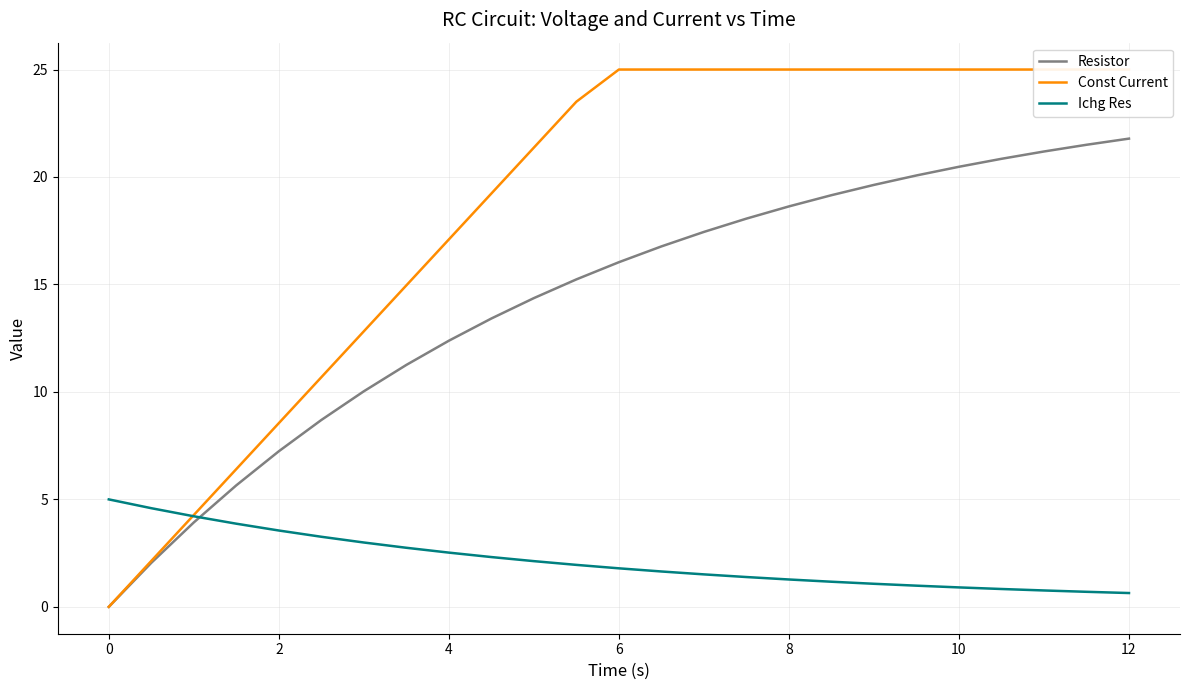

What is the highest value of the Resistor series?

21.8